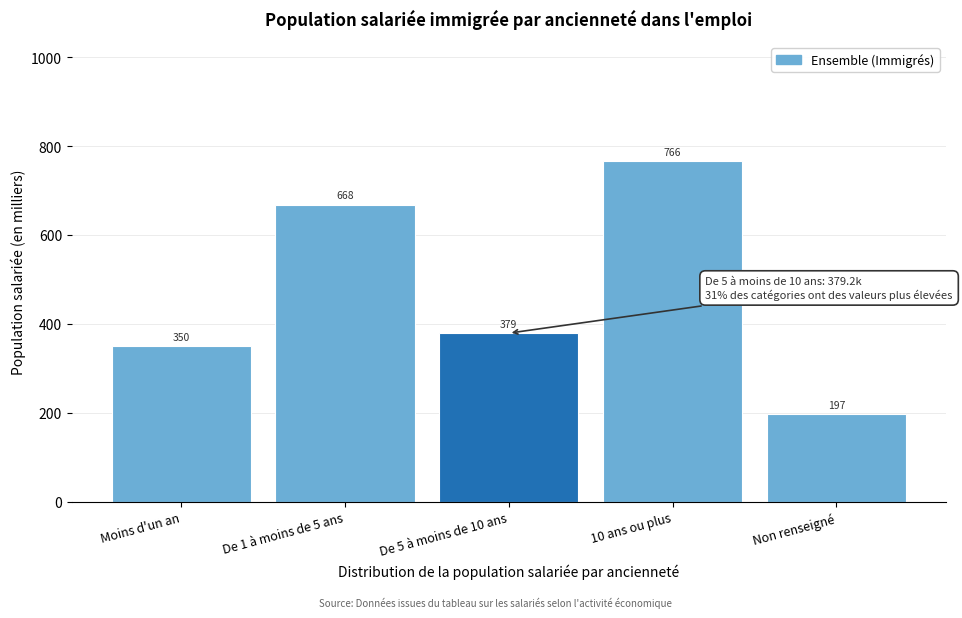

What is the maximum value shown in the chart?

766.4